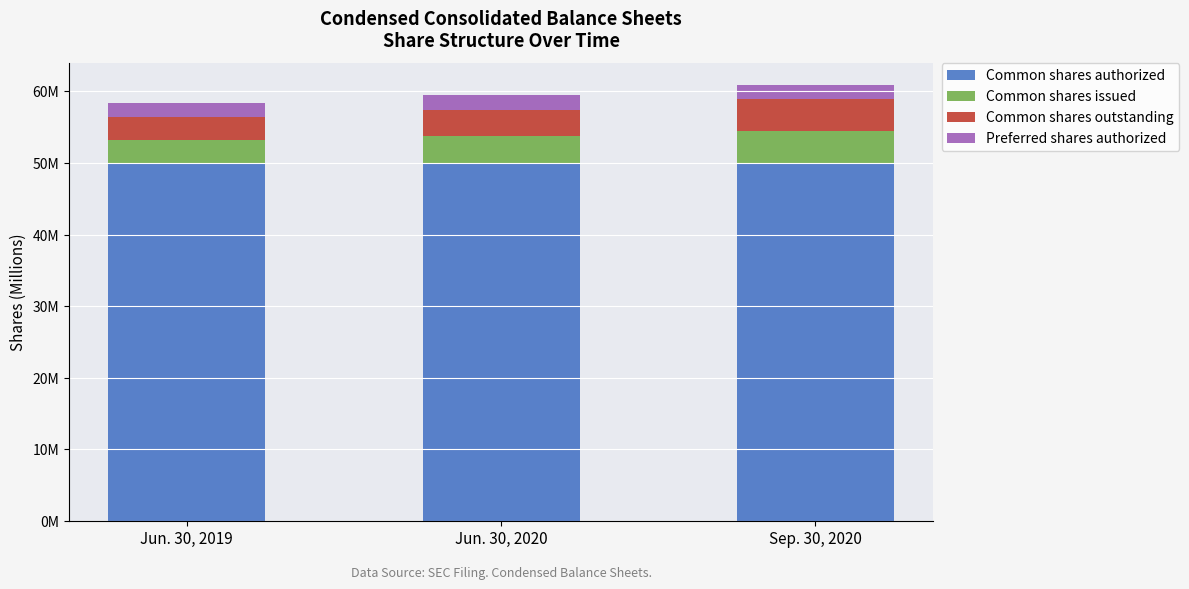

Are the bars horizontal?

No